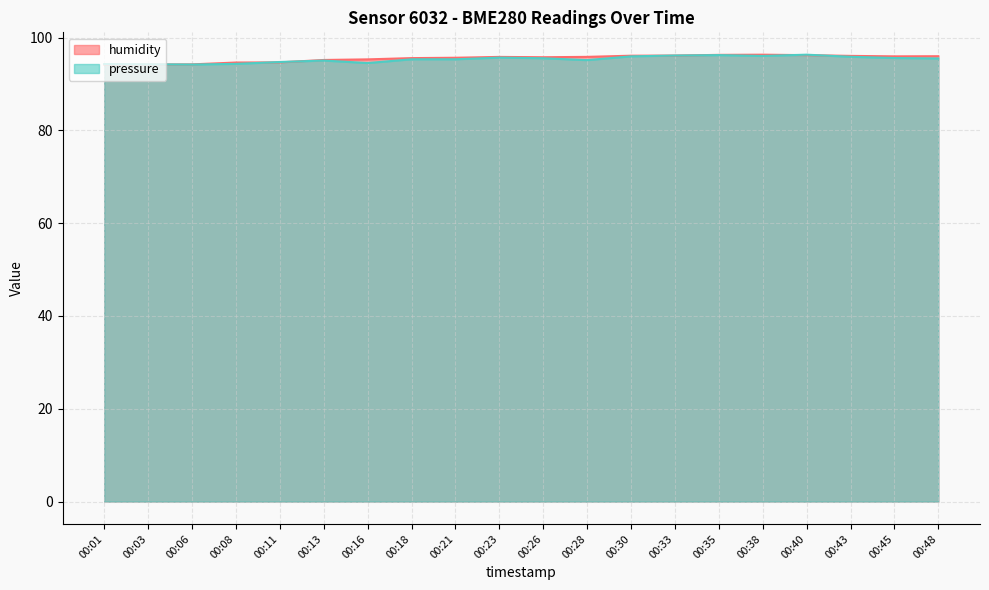

Reading right to left, extract all data points from this chart.

humidity: 96.0	96.0	96.0	96.2	96.3	96.3	96.1	96.1	95.8	95.8	95.8	95.7	95.6	95.3	95.2	94.7	94.6	94.2	94.2	94.2
pressure_norm: 95.5	95.6	95.9	96.3	96.0	96.2	96.1	95.9	95.1	95.5	95.7	95.3	95.3	94.5	95.0	94.7	94.3	94.2	94.2	94.3